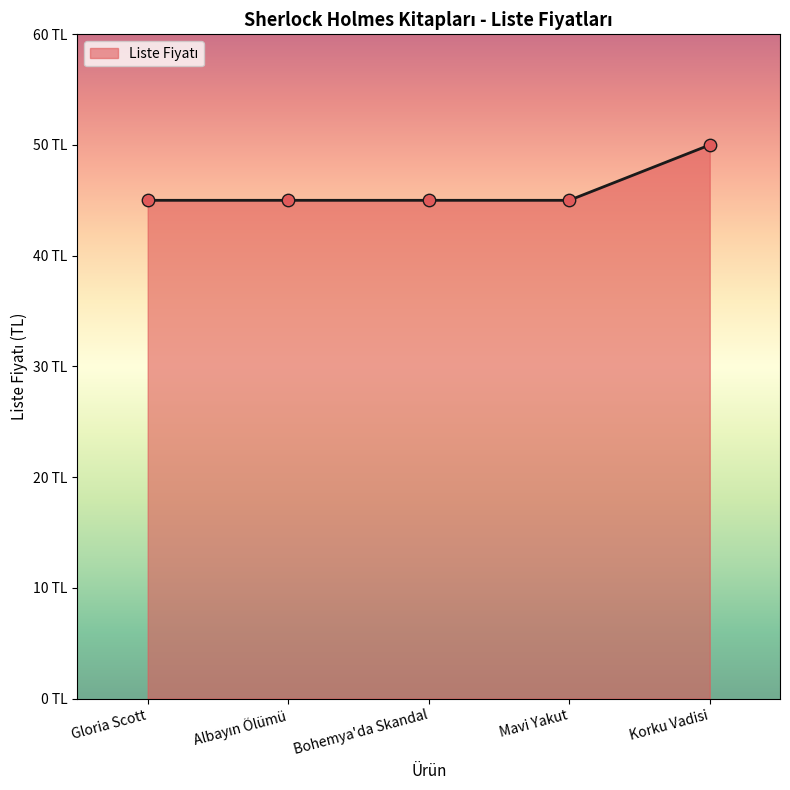

Does the chart have visible grid lines?

No